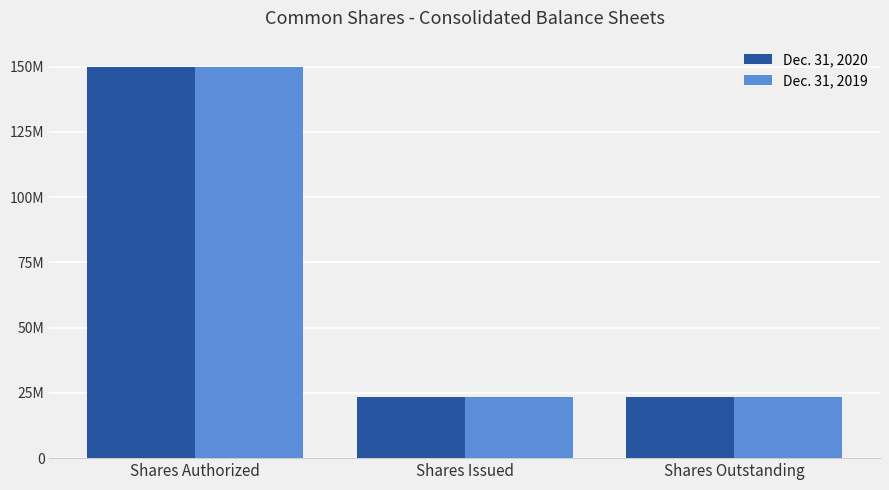

What is the label of the 2nd bar from the left?

Shares Issued